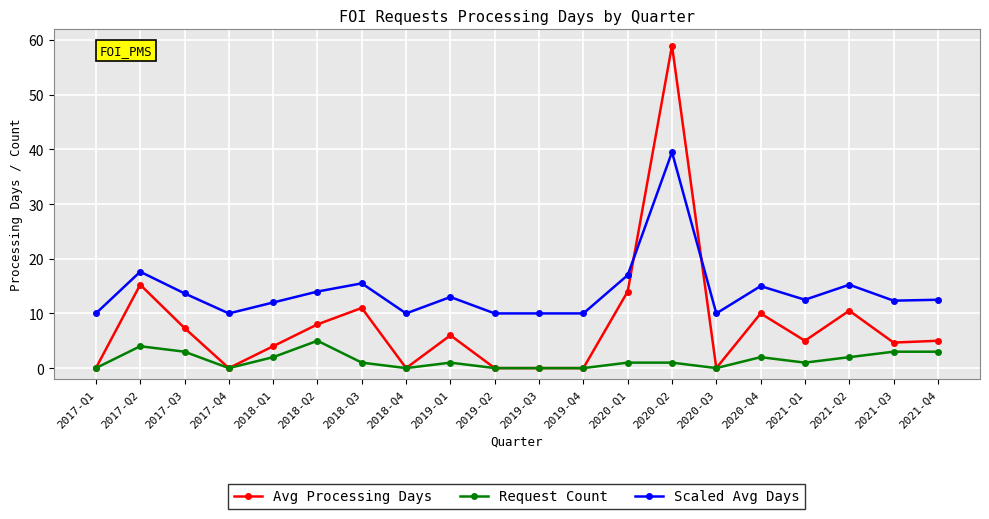

The Avg Processing Days series shows -39.4 at 2019-Q4. True or false?

False